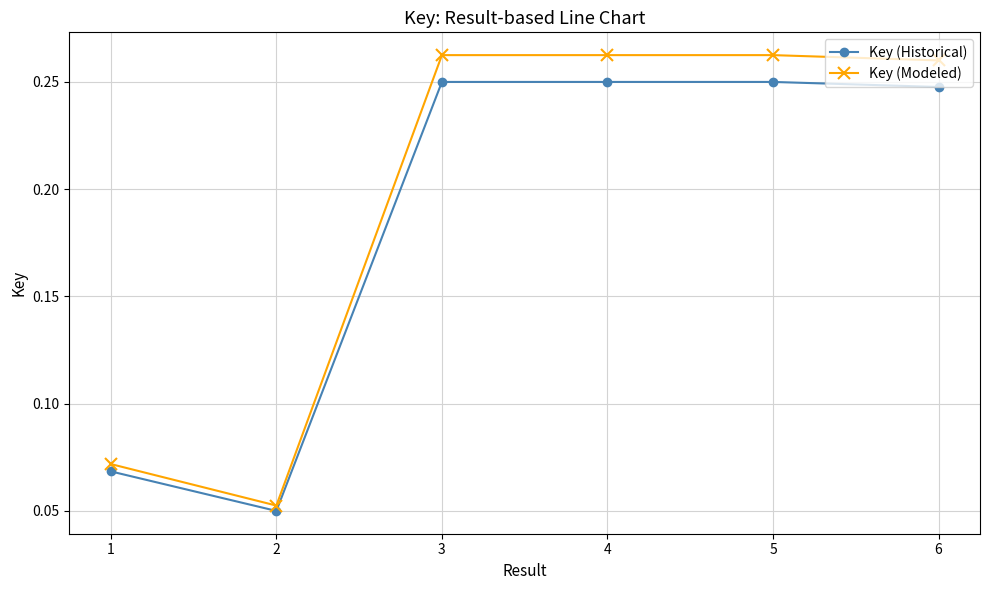

Count the Key (Modeled) values in the range 0 to 1.

6